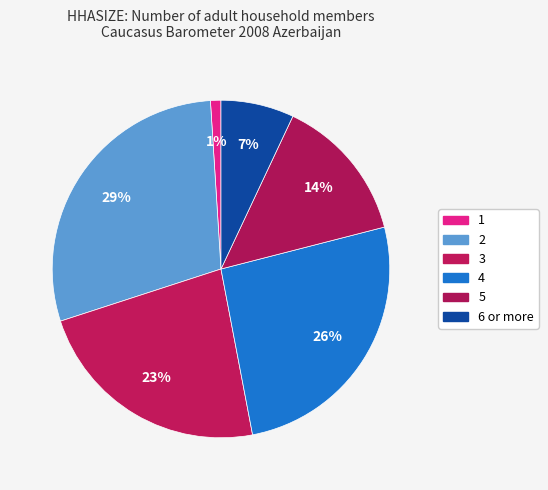

To the nearest percent, what portion does 4 represent?

26%